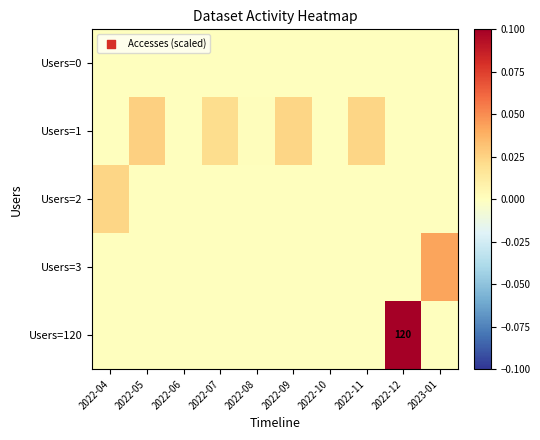

How many data points in Users=3 are above 0?

1